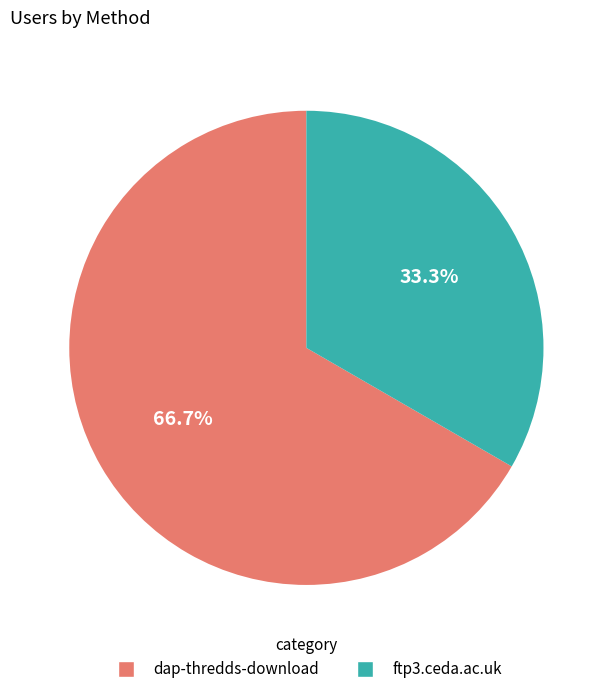

What percentage is NOT represented by ftp3.ceda.ac.uk?

66.7%